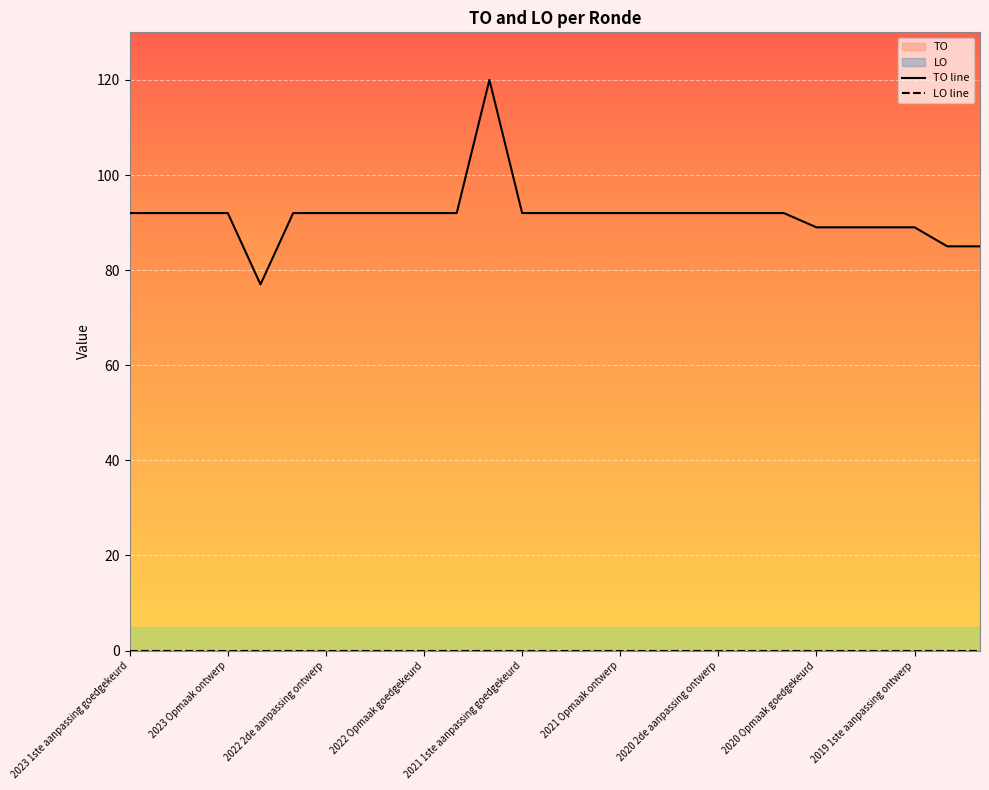

What is the maximum value for TO line?

120